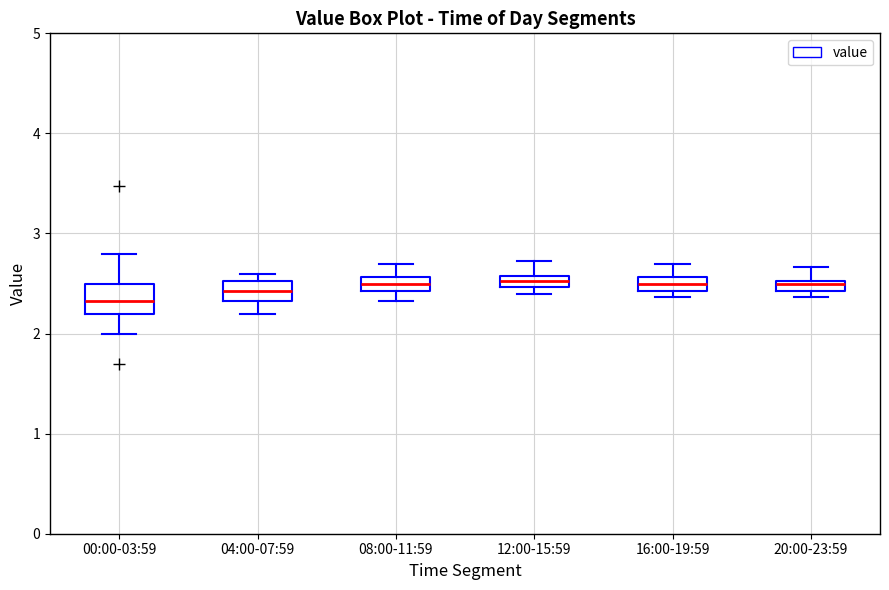

Comparing the boxes themselves (not the whiskers), which one is the tallest?

00:00-03:59